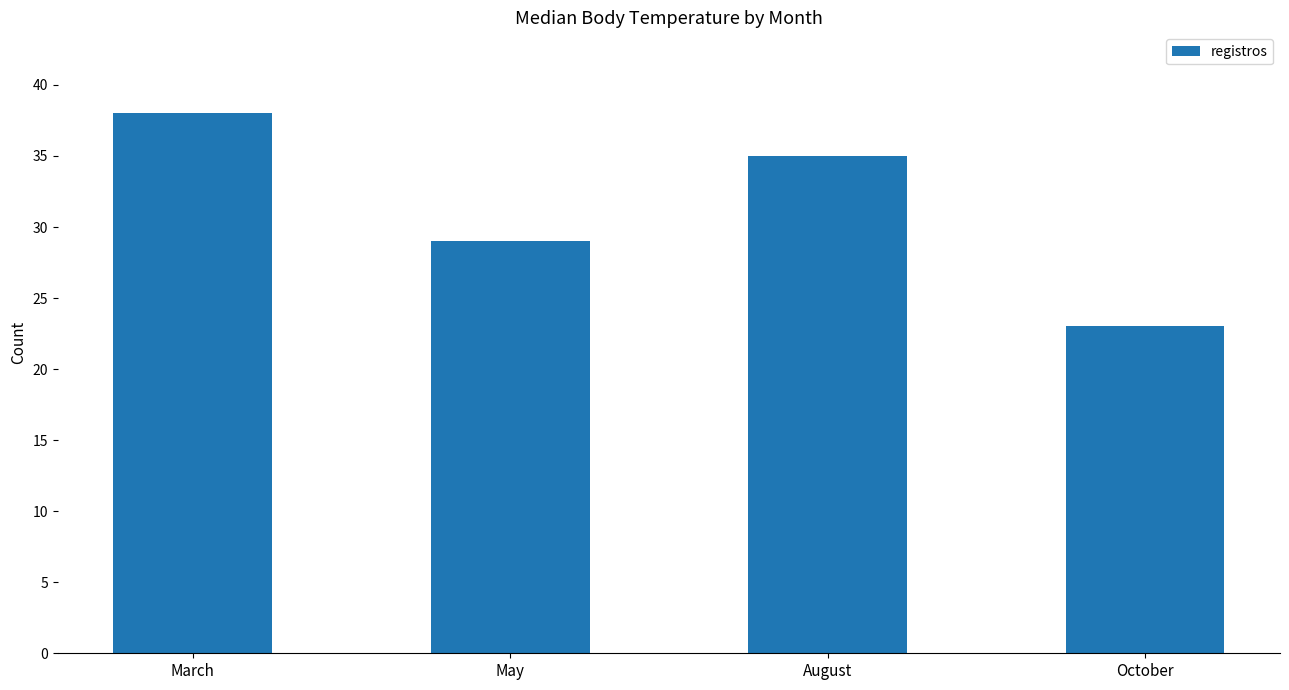

True or false: the data shows 29 at May.

True